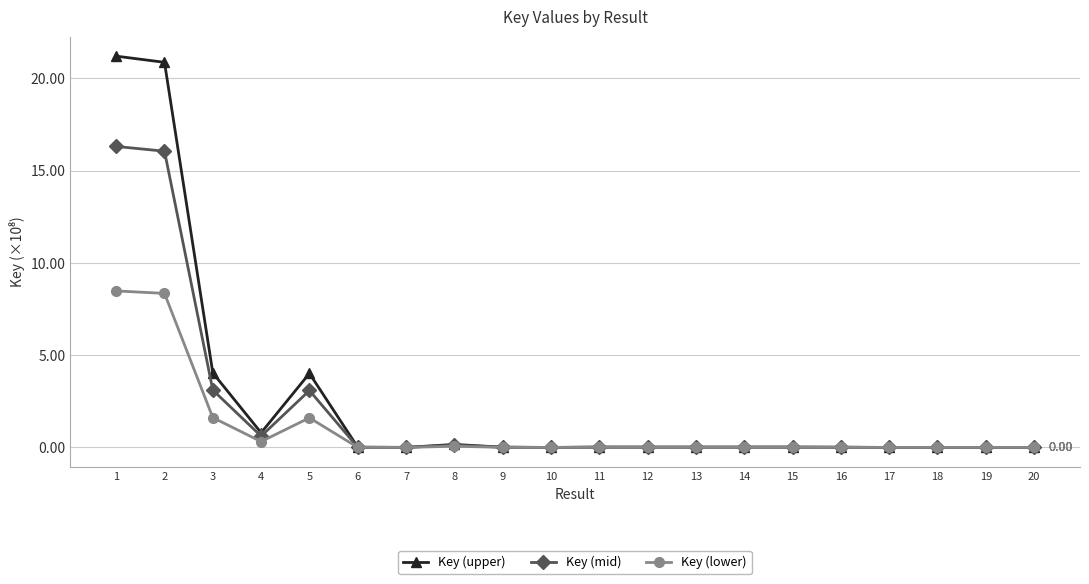

Where is the first local minimum for Key (mid)?

4